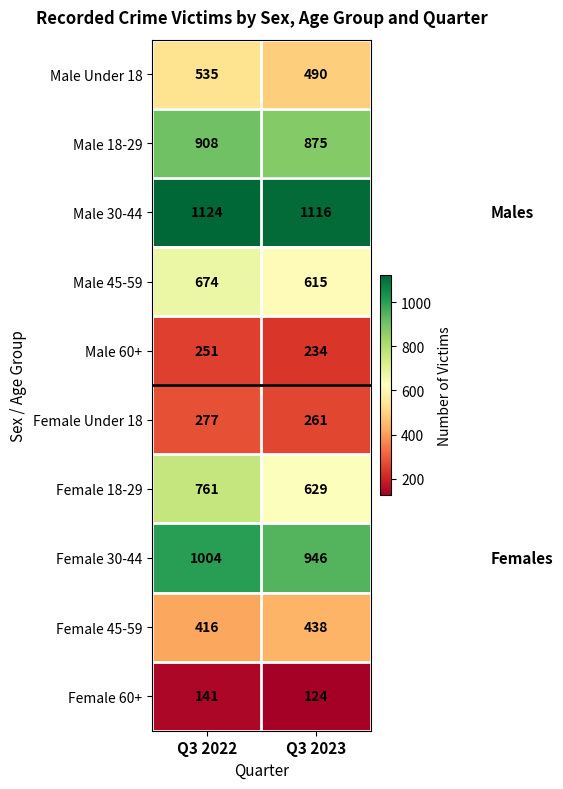

Read the Male 30-44 value at Q3 2022.

1124